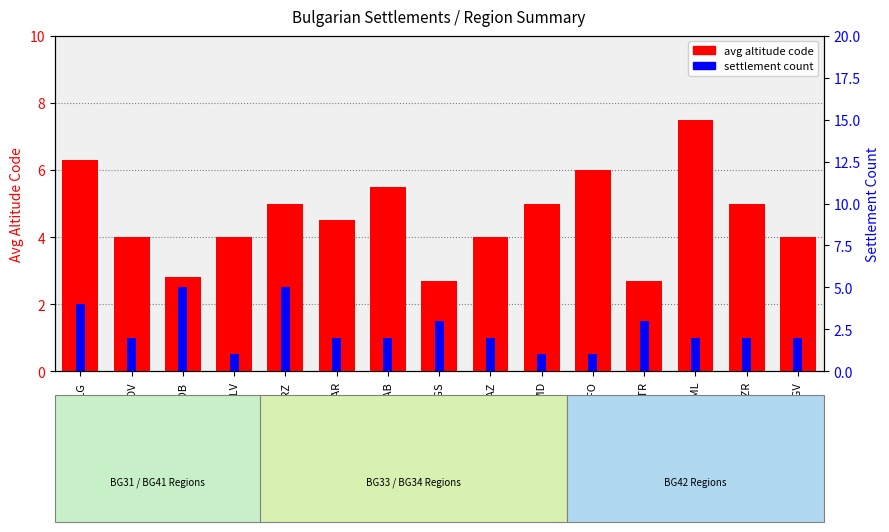

How many bars are there in total?

30